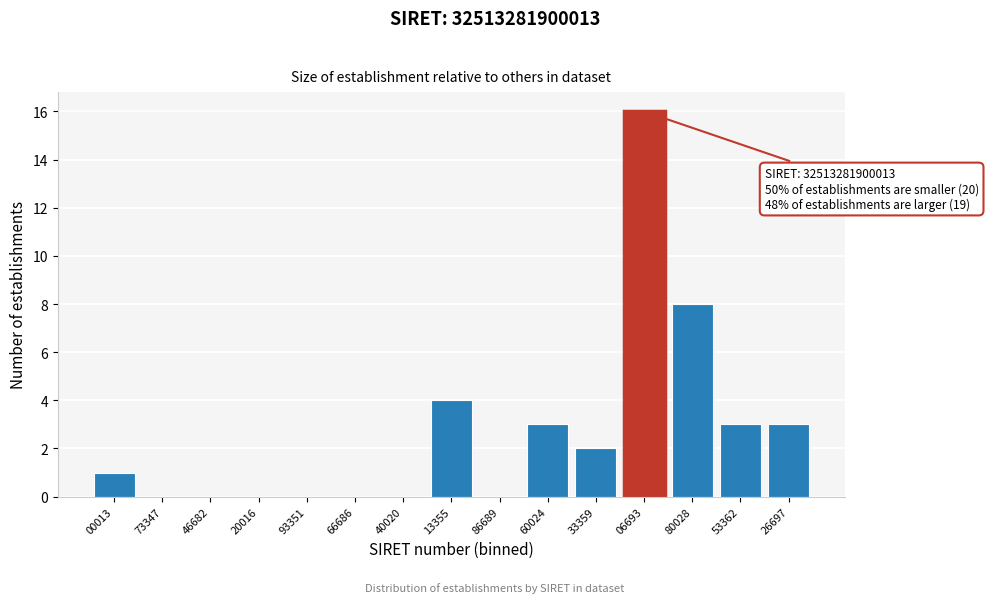

Reading left to right, what are all the values shown in this chart?

00013=1	73347=0	46682=0	20016=0	93351=0	66686=0	40020=0	13355=4	86689=0	60024=3	33359=2	06693=16	80028=8	53362=3	26697=3